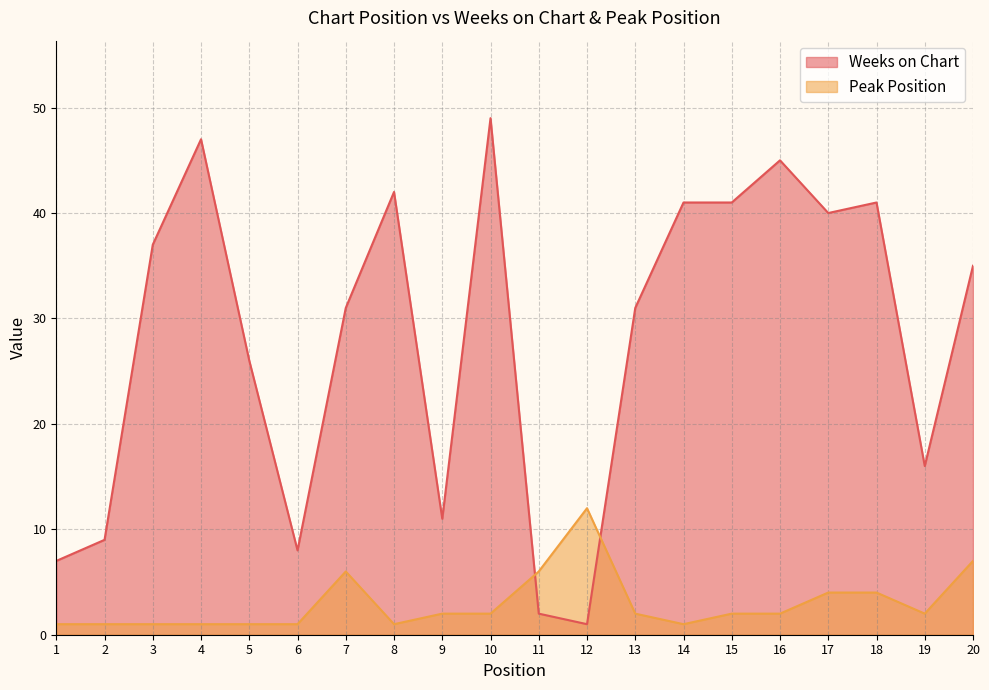

Is the value of Peak Position at 7 greater than the value of Weeks on Chart at 20?

No